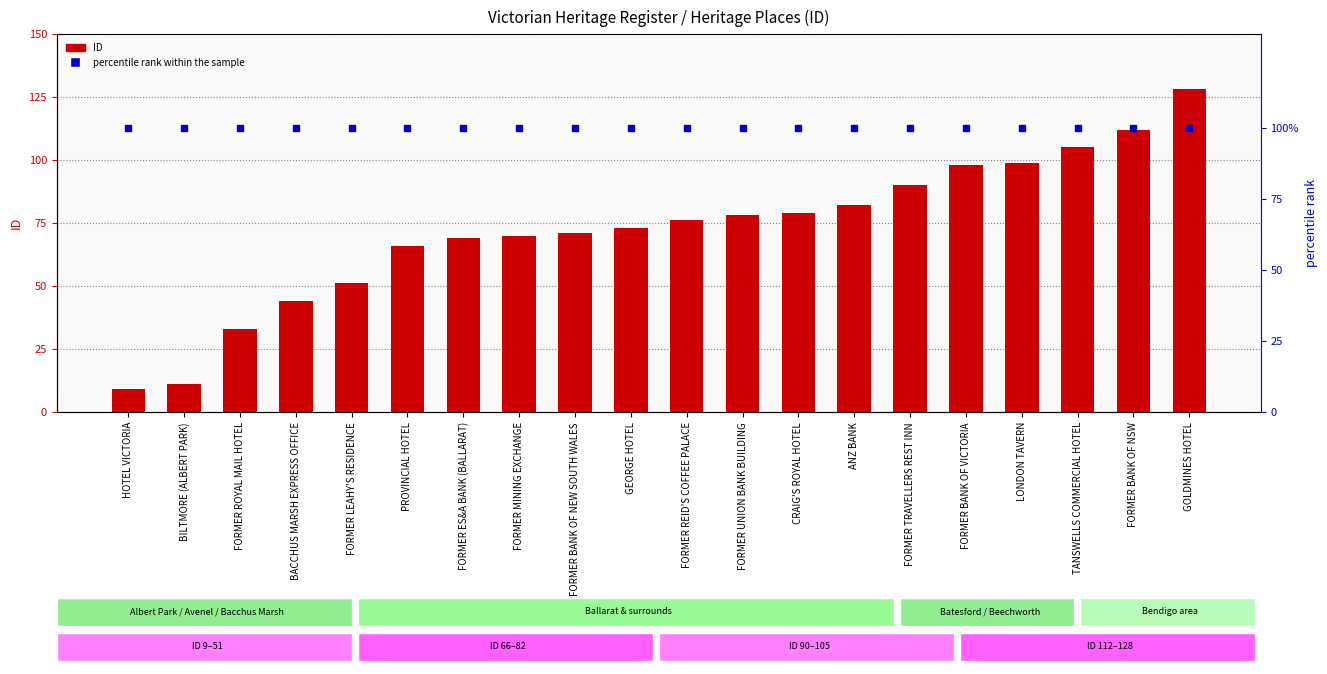

Reading right to left, transcribe all the data shown in this chart.

ID: 128	112	105	99	98	90	82	79	78	76	73	71	70	69	66	51	44	33	11	9
percentile rank within the sample: 100	100	100	100	100	100	100	100	100	100	100	100	100	100	100	100	100	100	100	100